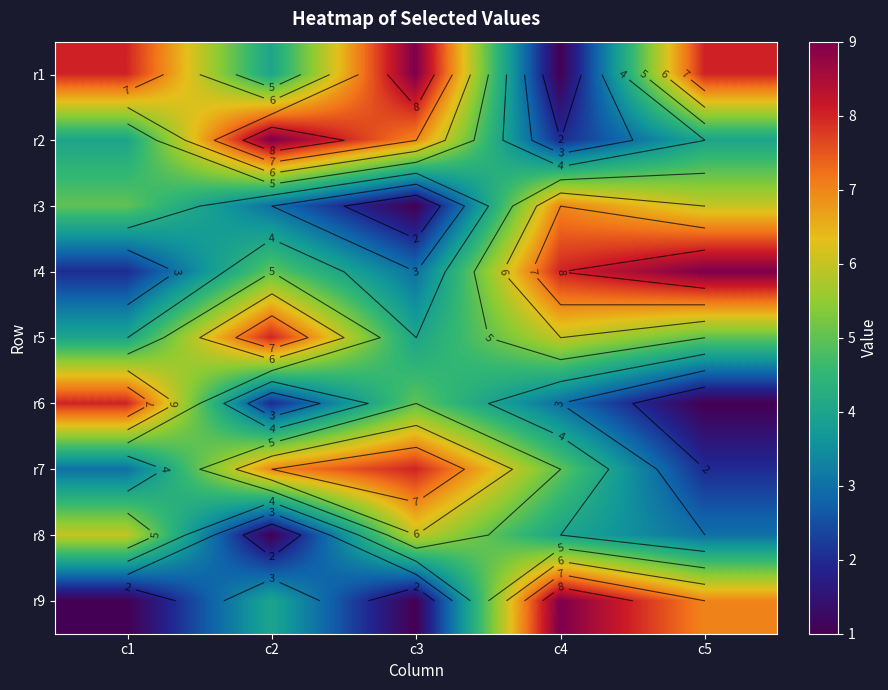

The value of r5 at c3 is 4. True or false?

True